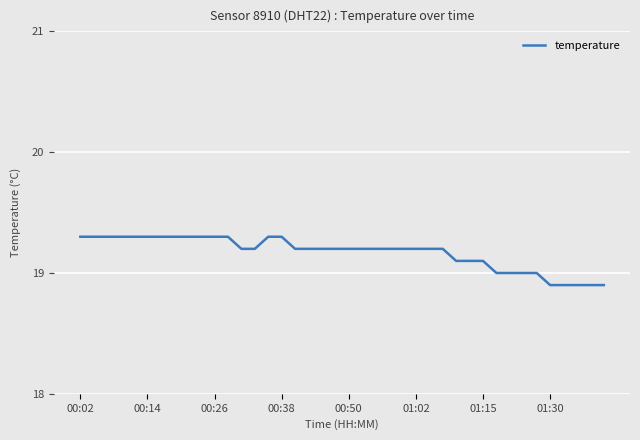

What is the difference between the maximum and minimum values?

0.4